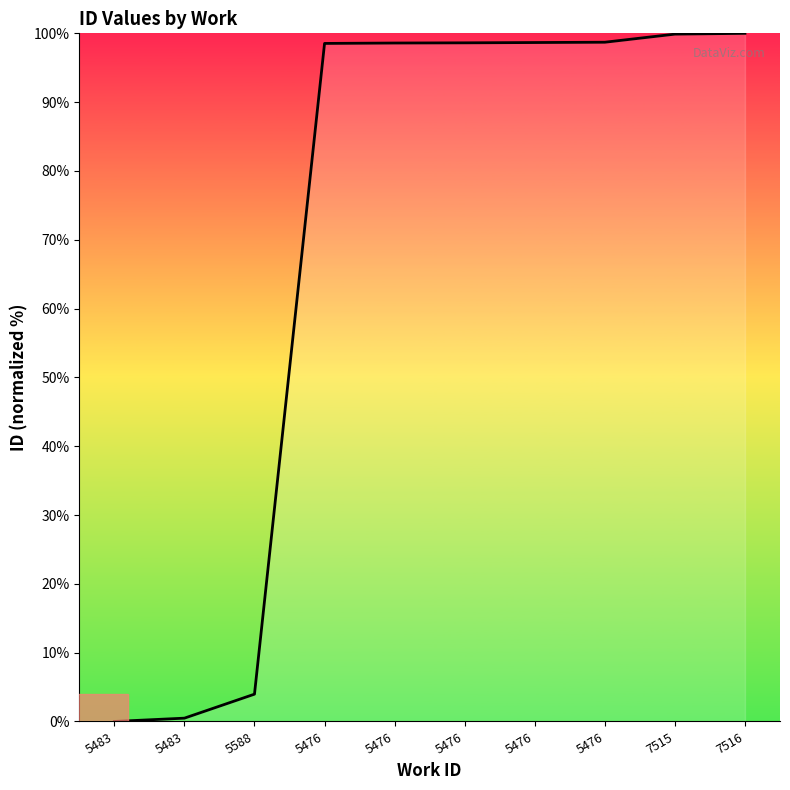

Does the chart have visible grid lines?

No